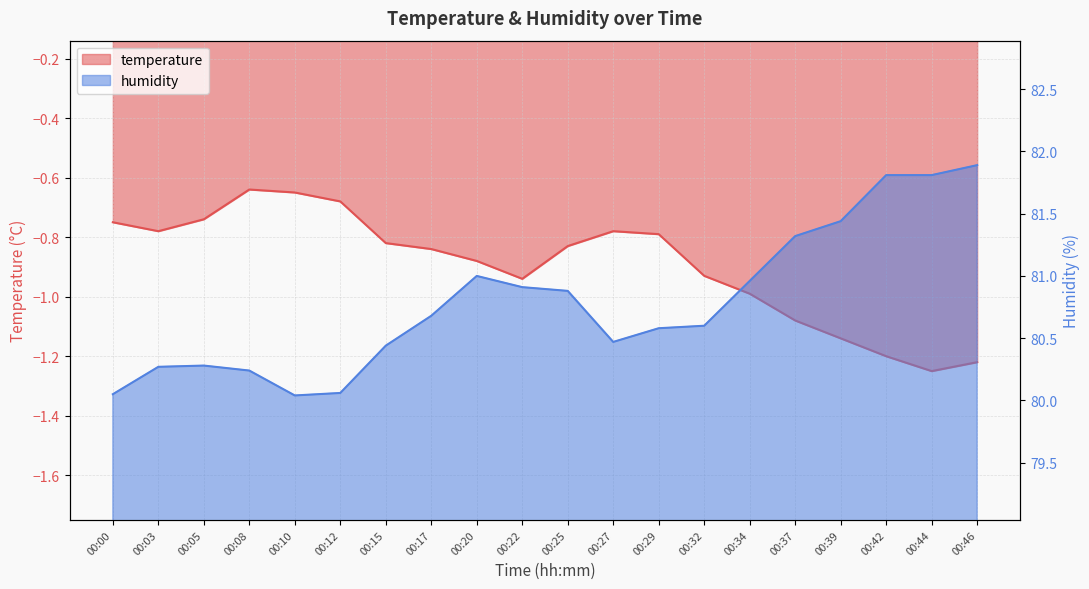

At which category is the sum across all series the highest?

00:46